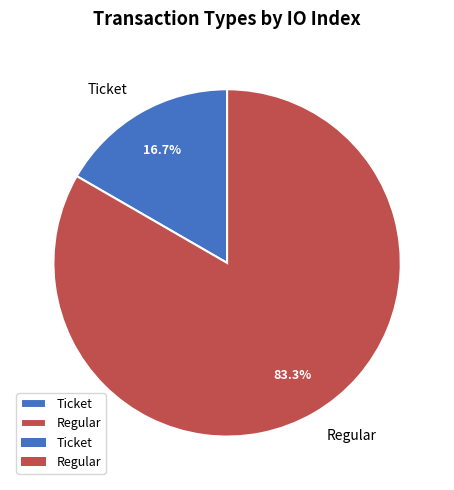

Is there a majority slice in this chart?

Yes